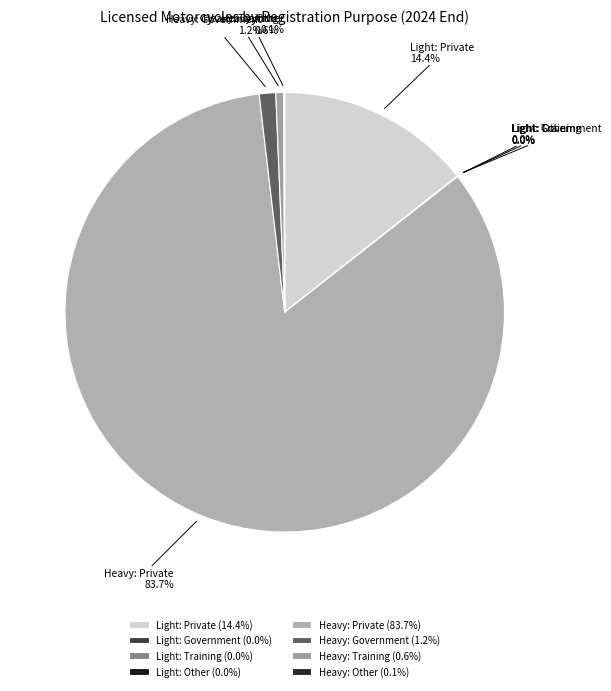

Between Heavy: Government and Heavy: Training, which is larger?

Heavy: Government